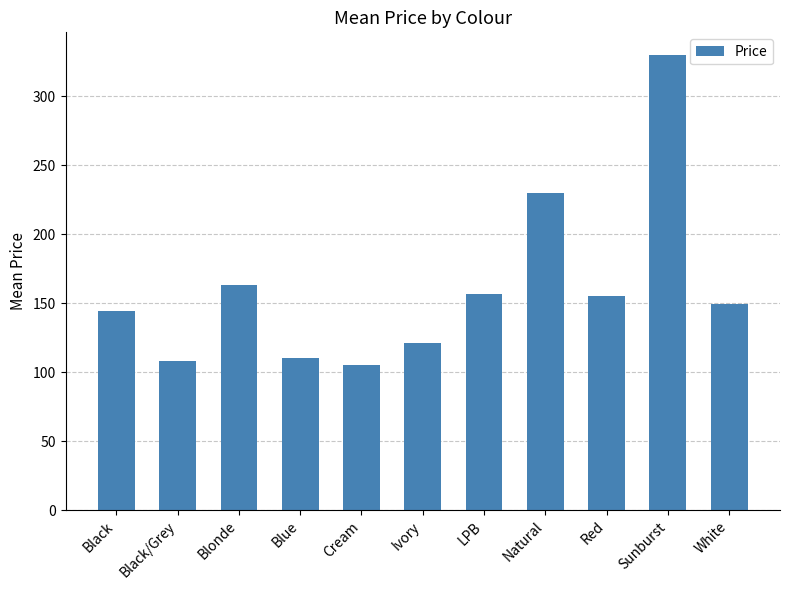

What is the sum of the values at Blonde and Ivory?

284.3